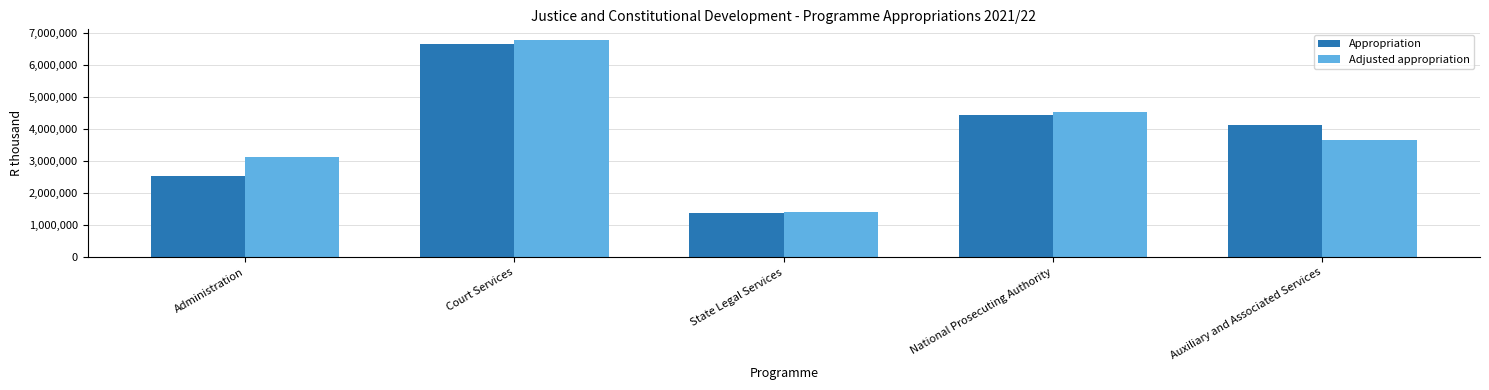

What is the spread (max minus min) of values at National Prosecuting Authority?

89408